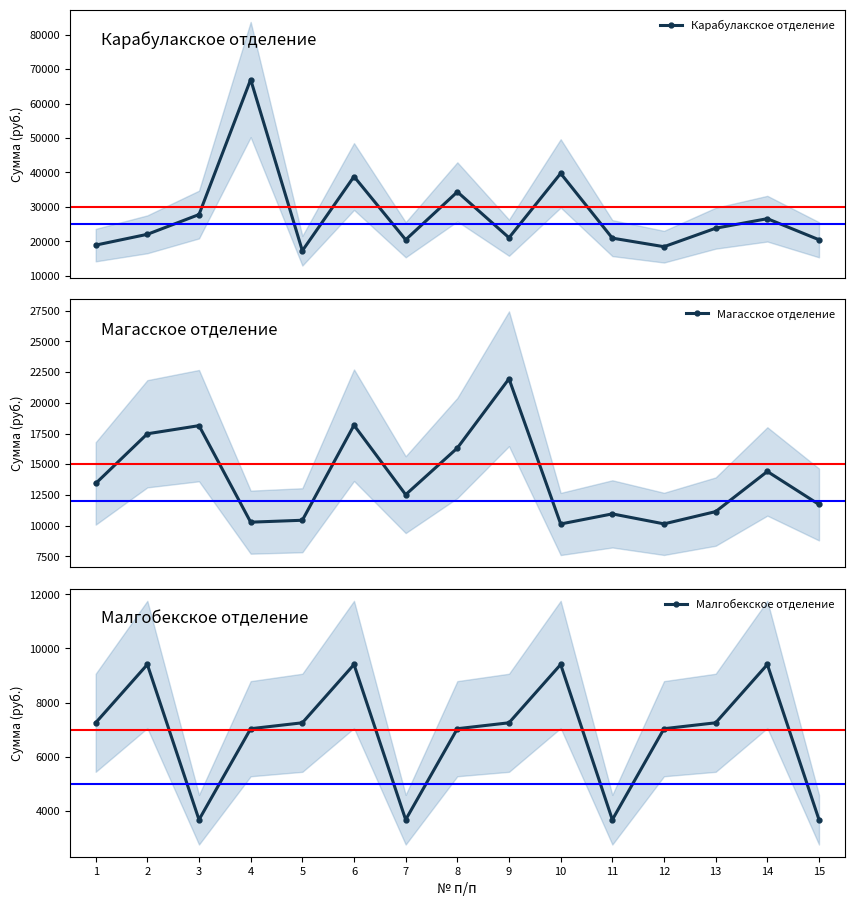

Read the Карабулакское отделение value at 3.

27755.1